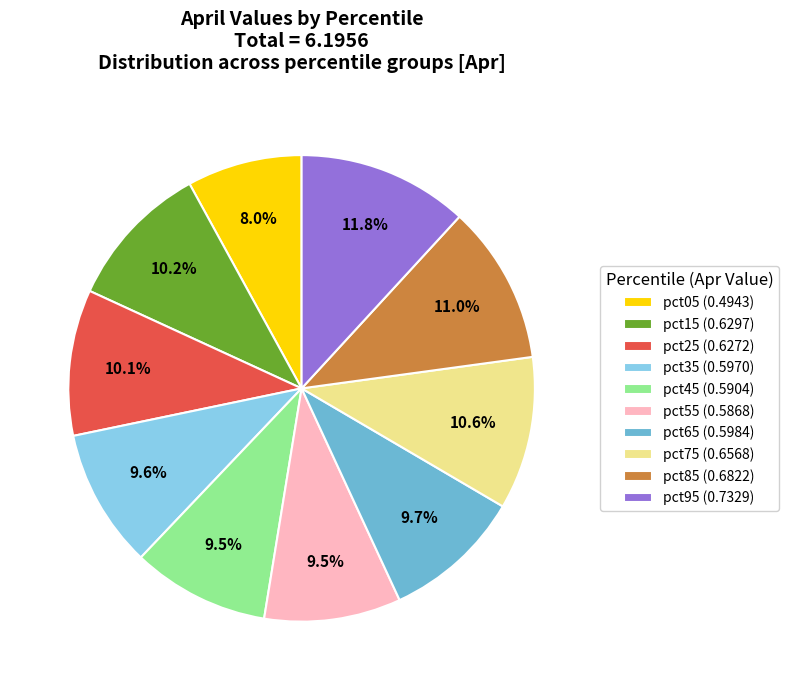

Between pct25 (0.6272) and pct95 (0.7329), which is larger?

pct95 (0.7329)